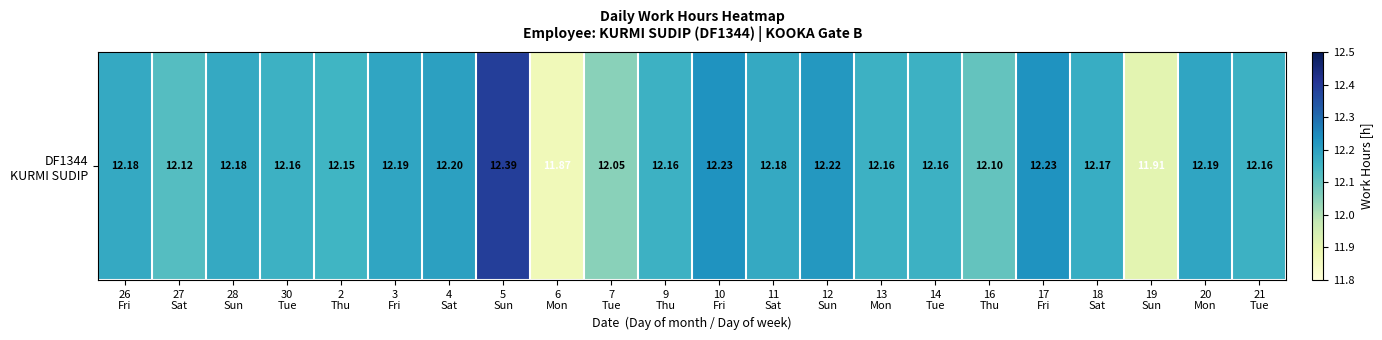

Which category has the lowest value across all series?

6
Mon